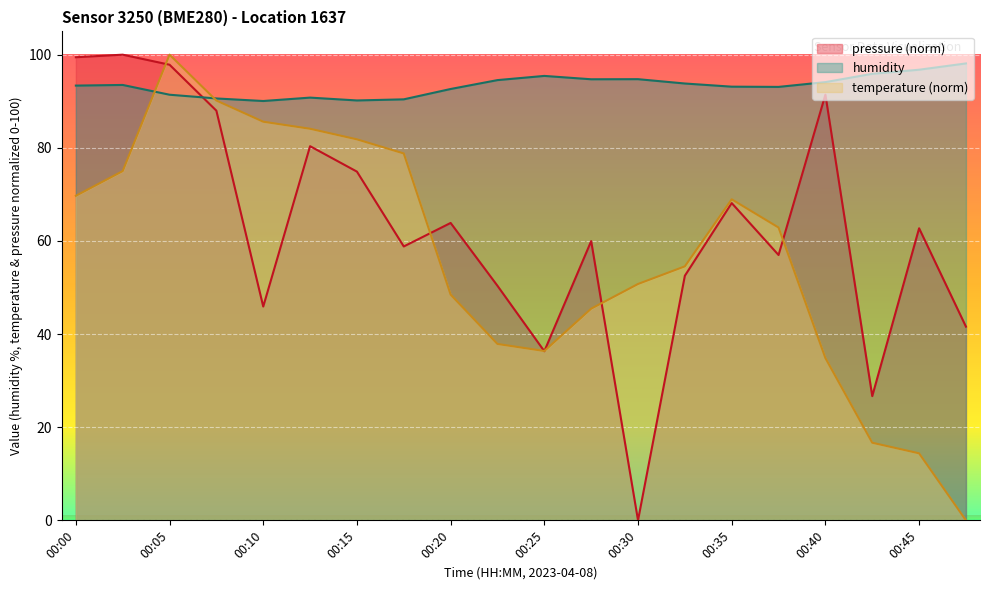

True or false: humidity has more than 2 interior local peaks.

True